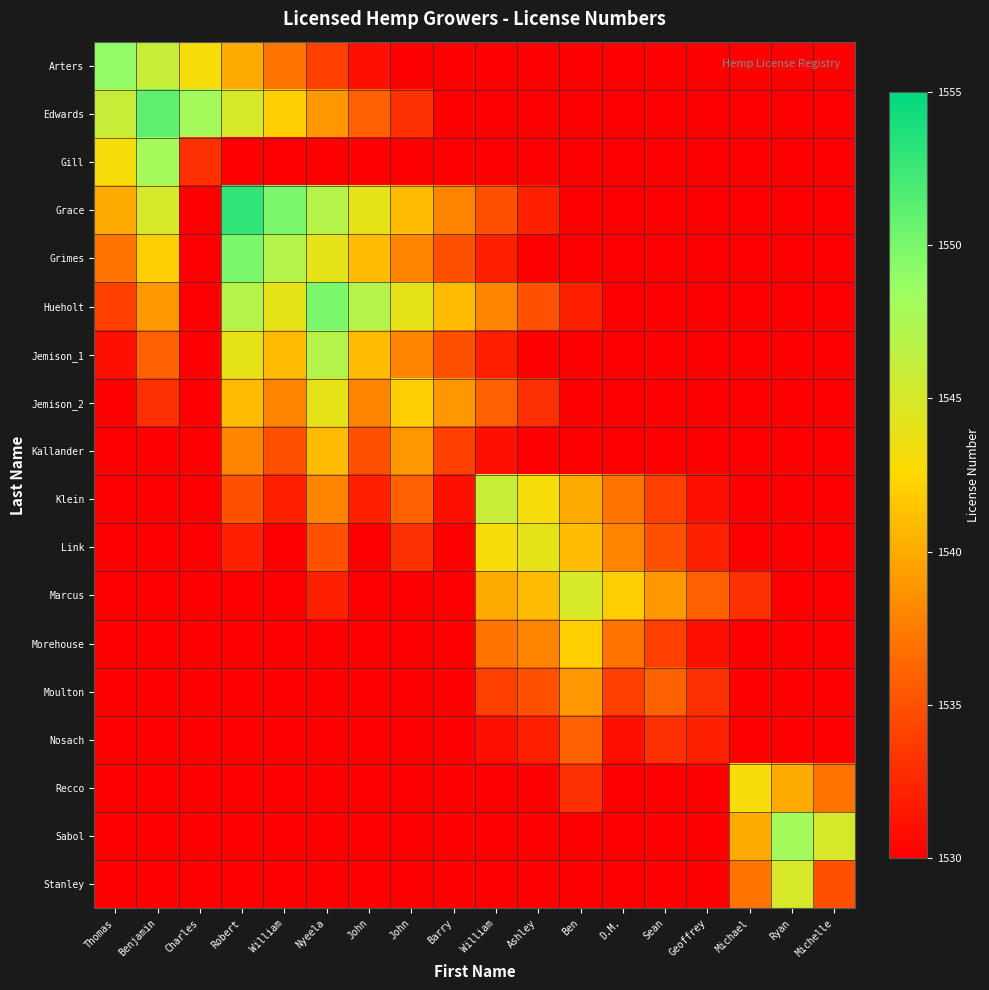

Which has a higher value, Ashley or John?

John